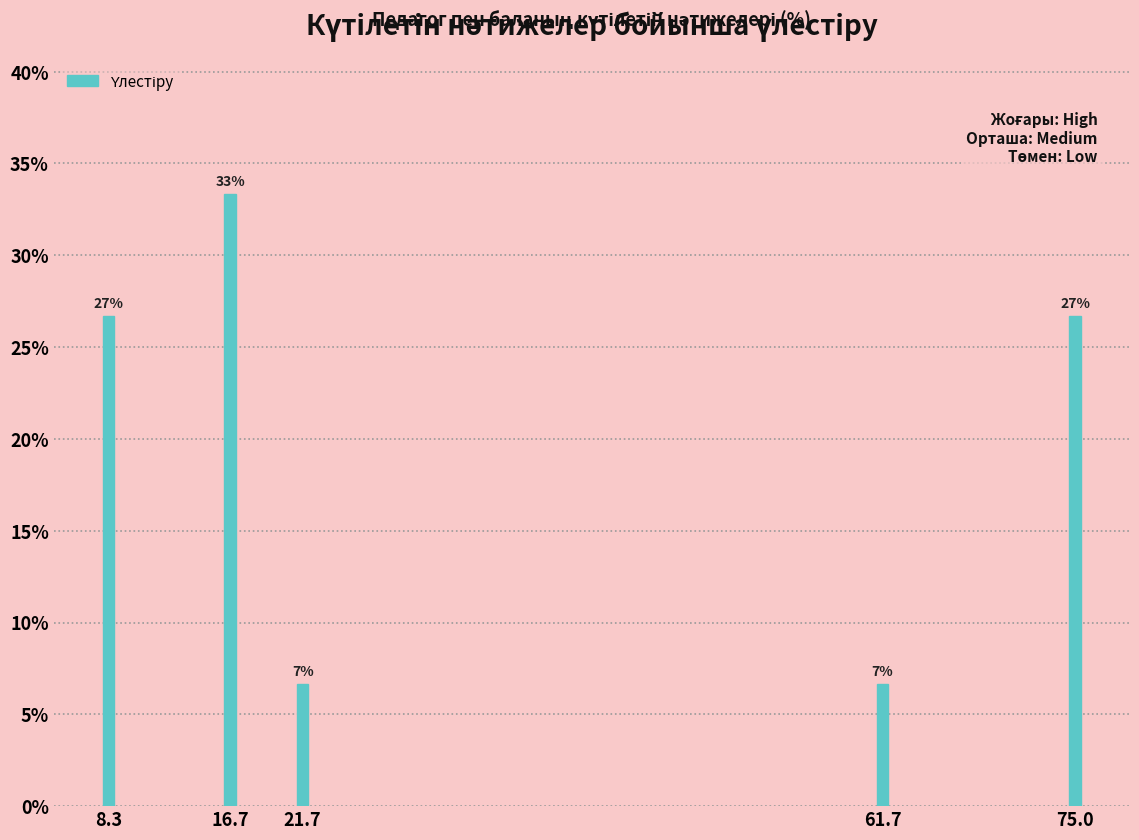

How many bars are there in total?

5